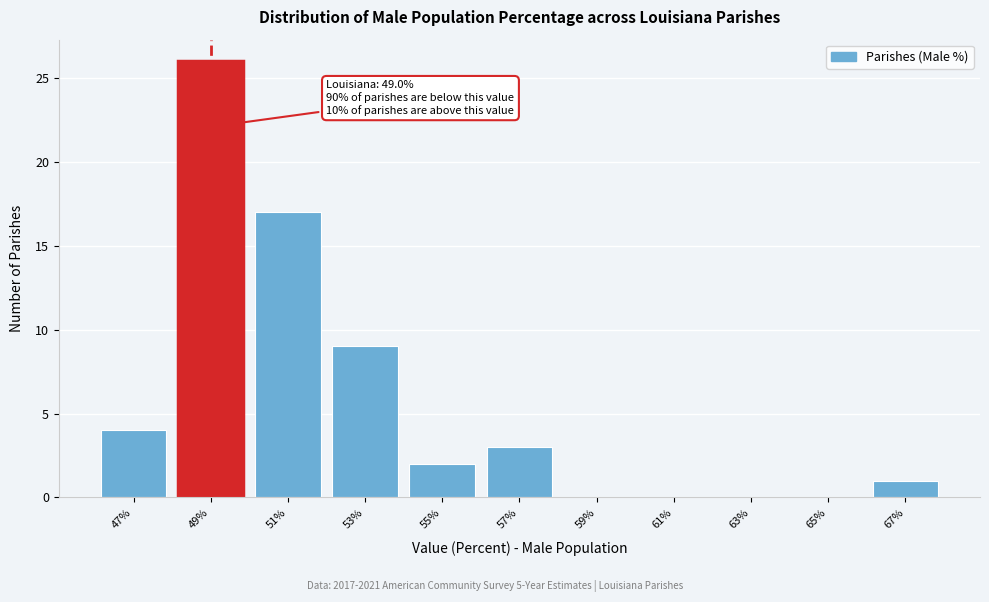

Which range on the x-axis has the tallest bar?

48 to 50